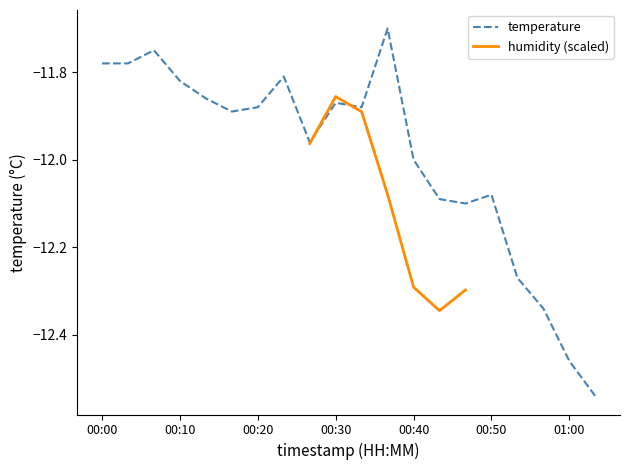

Rank the categories by value from lowest to highest.

01:03, 01:00, 00:57, 00:53, 00:47, 00:43, 00:50, 00:40, 00:27, 00:16, 00:20, 00:33, 00:30, 00:13, 00:10, 00:23, 00:00, 00:03, 00:06, 00:37